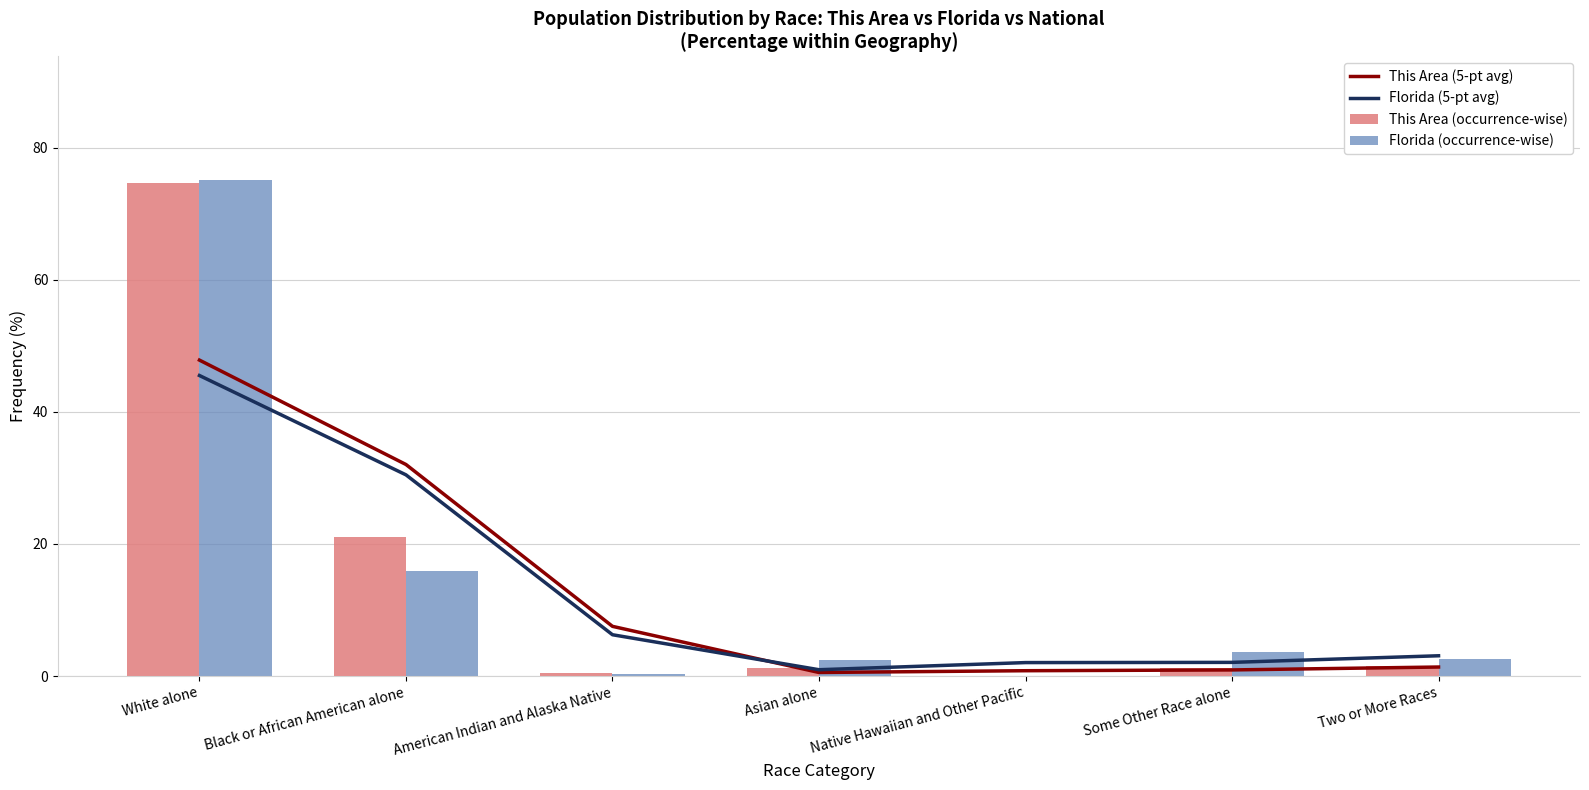

How many groups of bars are there?

7